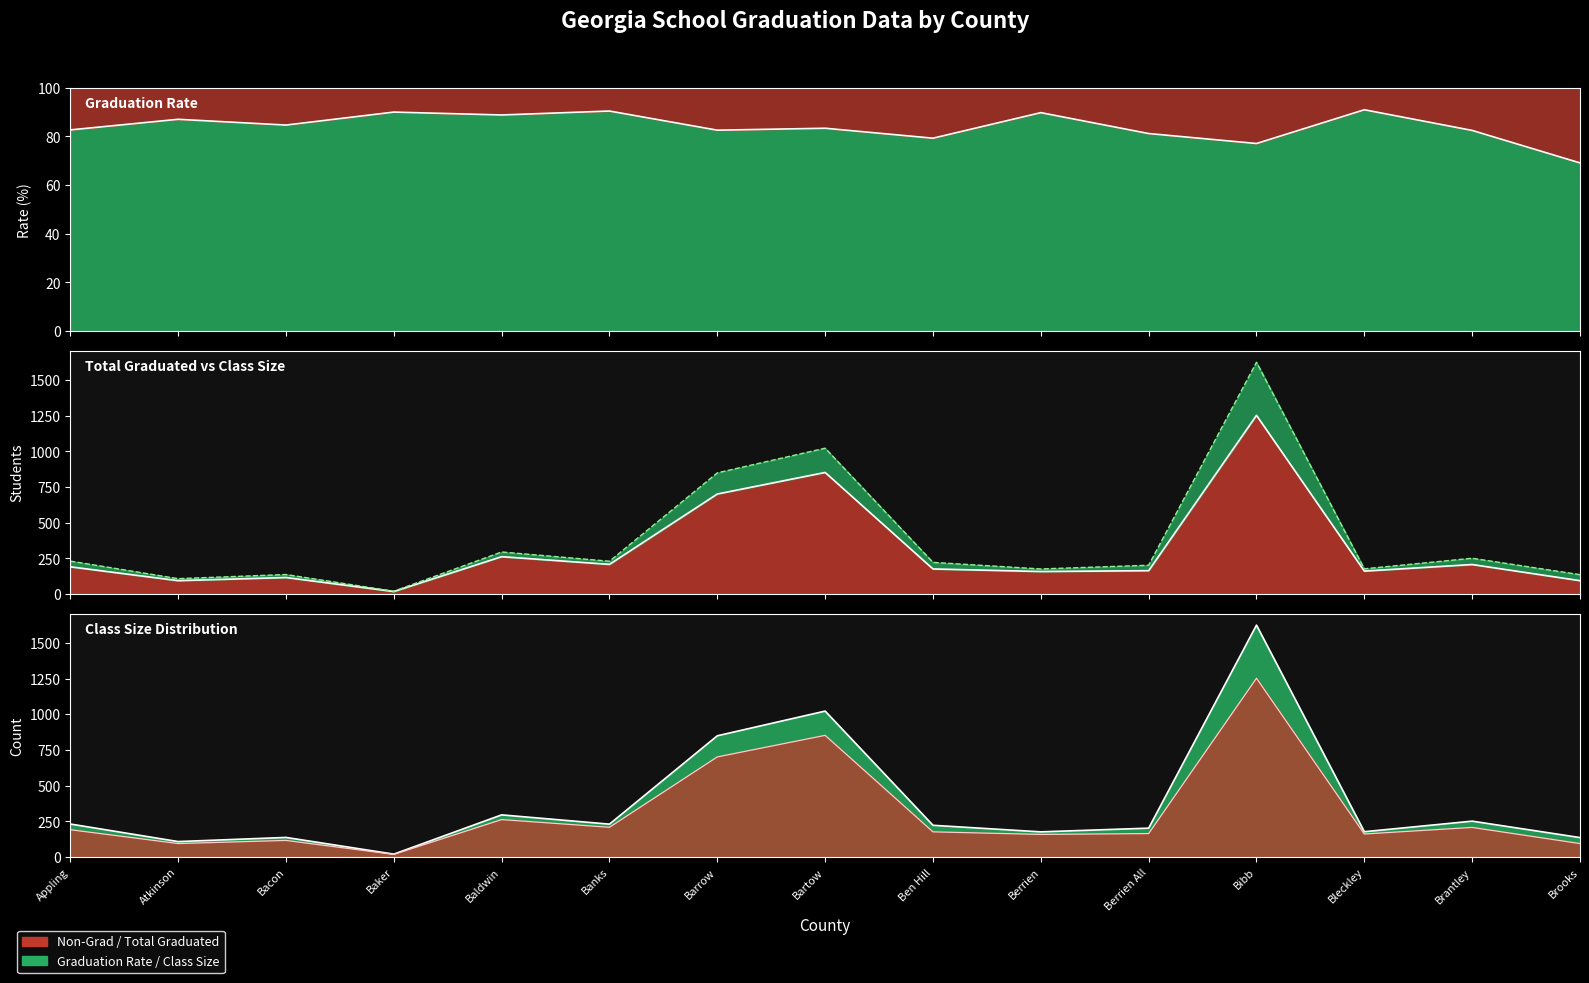

List the series in order of their peak value, lowest first.

Graduation Rate, Total Graduated, Graduation Class Size